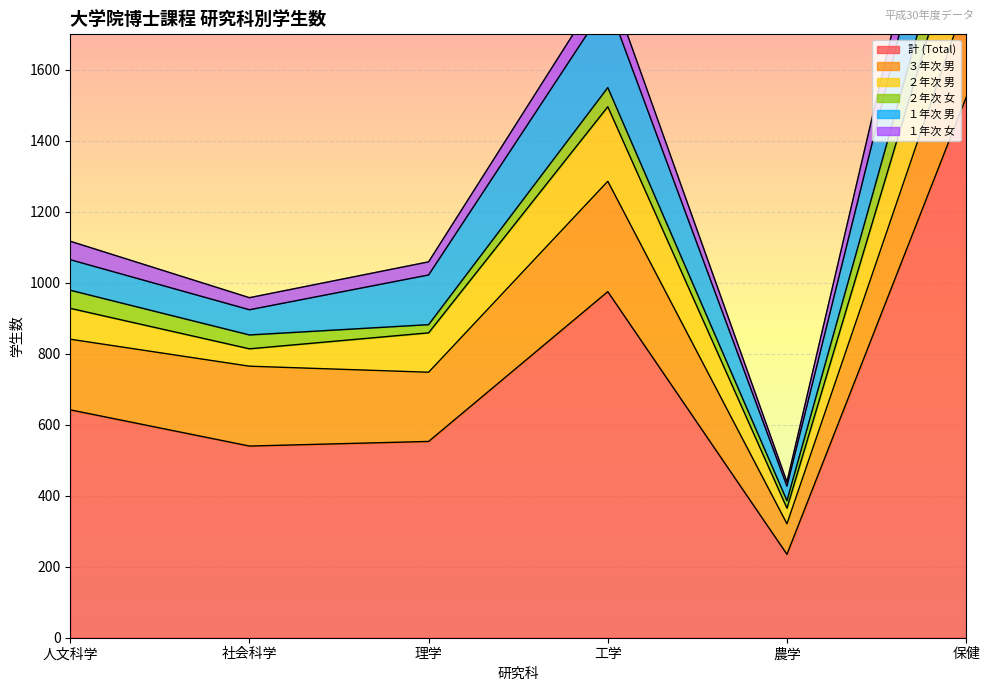

What is the difference between the second highest and second lowest values in the ３年次 男 series?

81